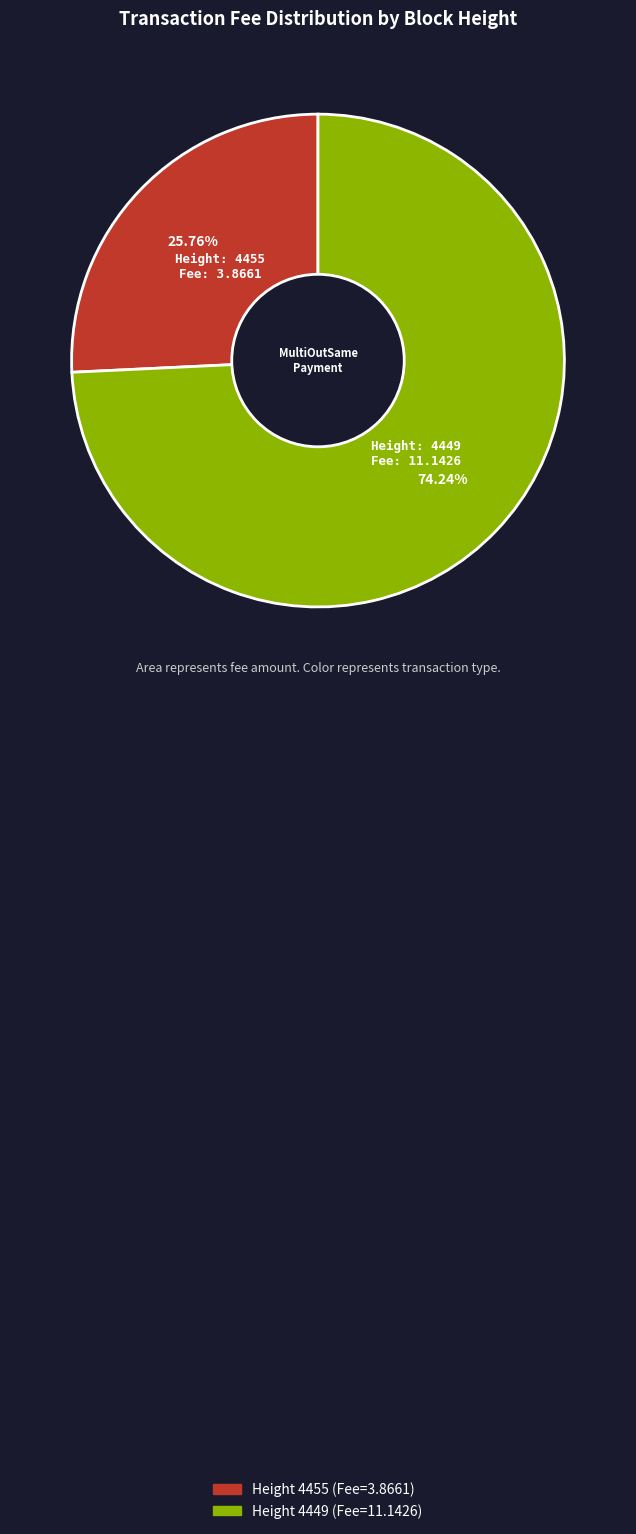

Is there a majority slice in this chart?

Yes